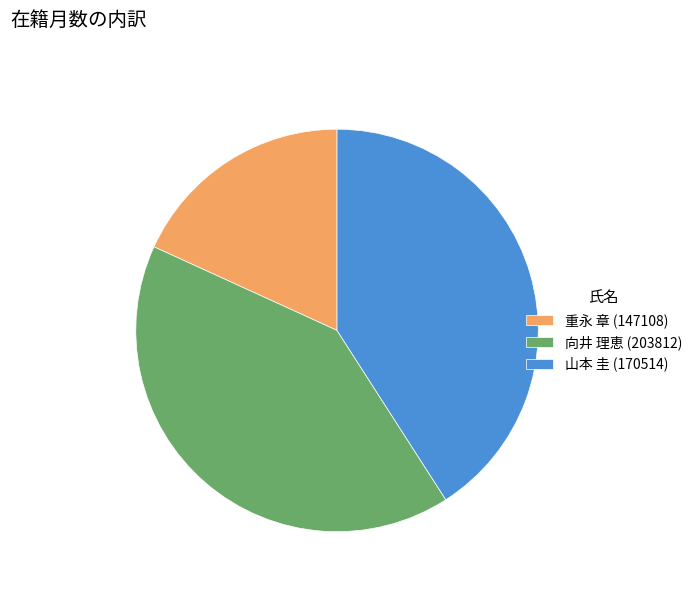

Between 山本 圭 (170514) and 重永 章 (147108), which is larger?

山本 圭 (170514)